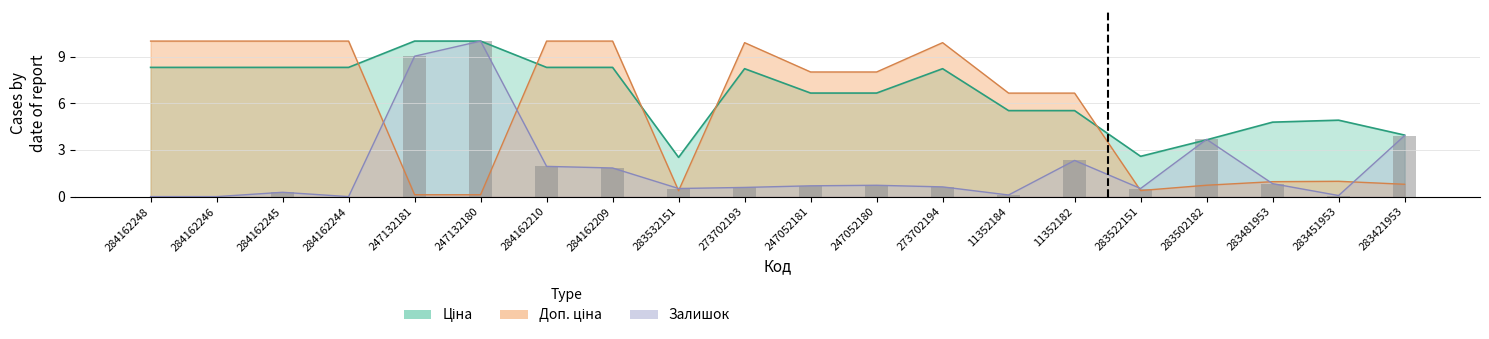

What is the difference between the Залишок values at 284162210 and 247132181?

7.1